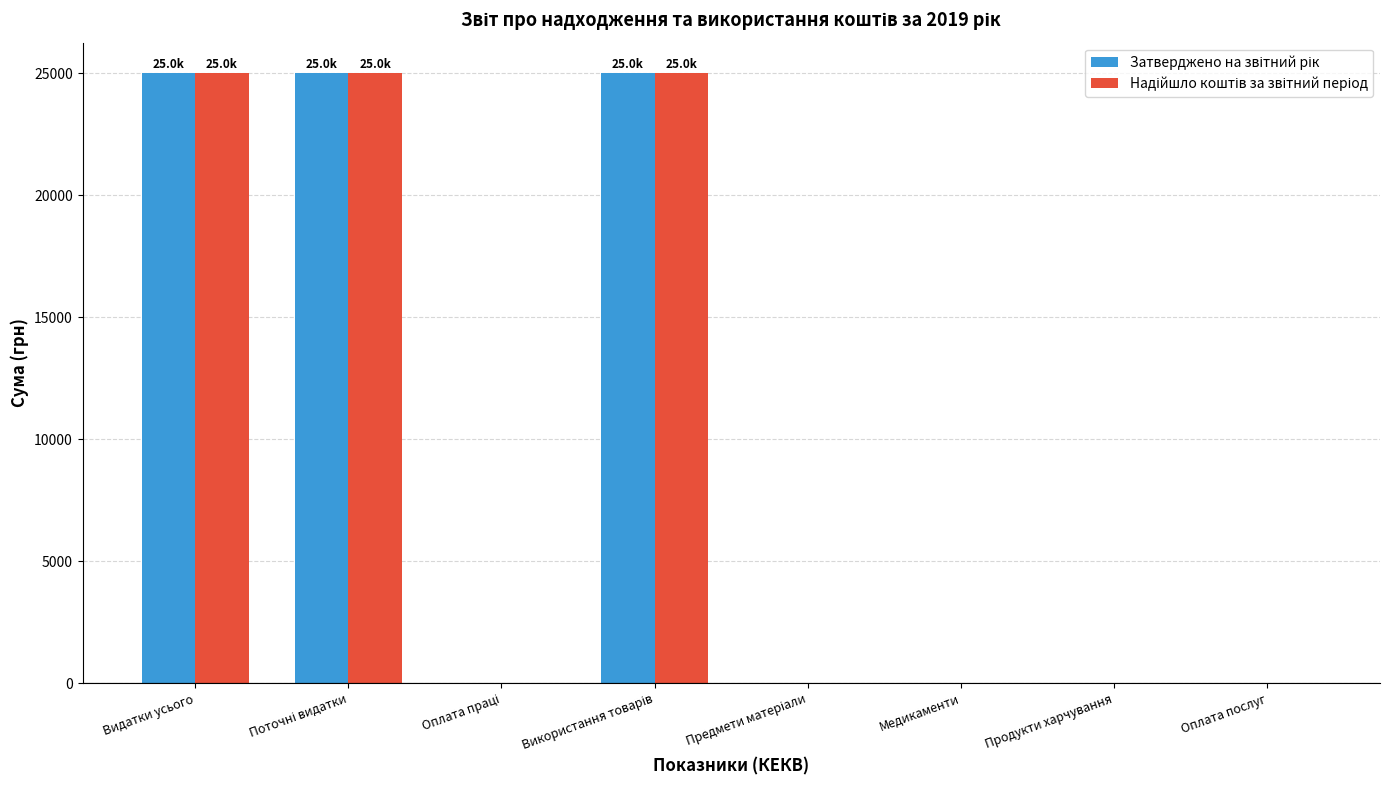

What is the maximum value shown in the chart?

25000